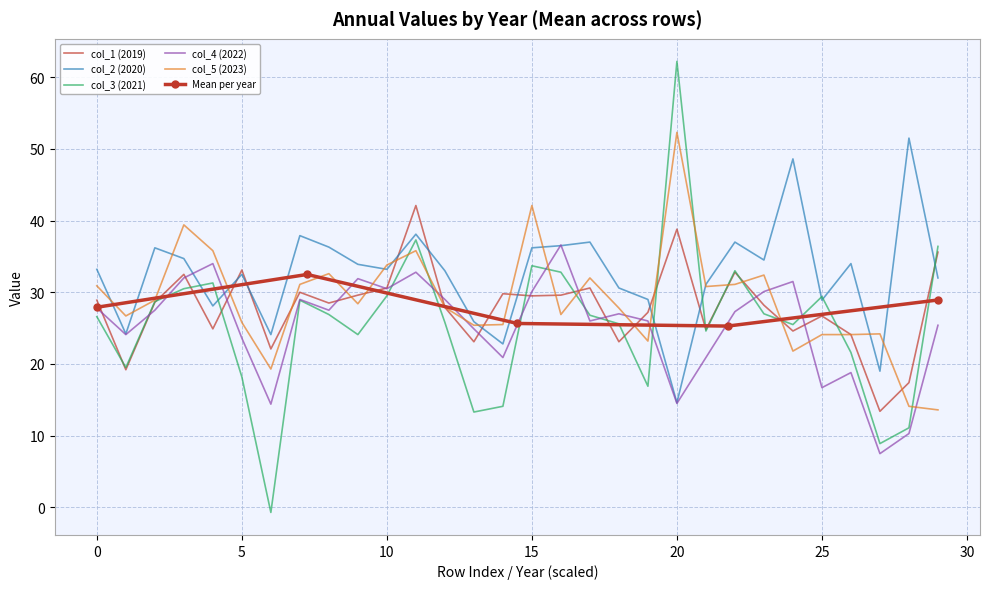

List the series in order of their peak value, highest first.

col_3 (2021), col_5 (2023), col_2 (2020), col_1 (2019), col_4 (2022)